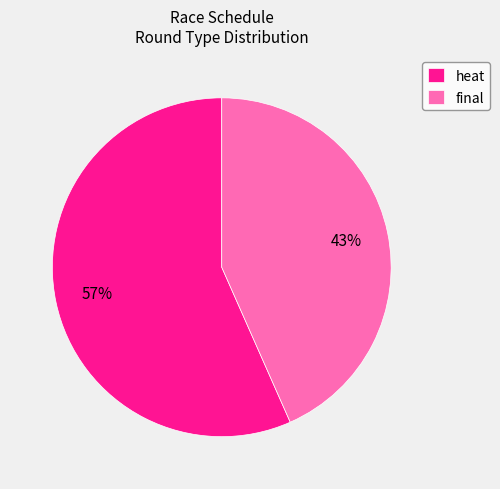

Is it true that heat is 57% of the pie?

True